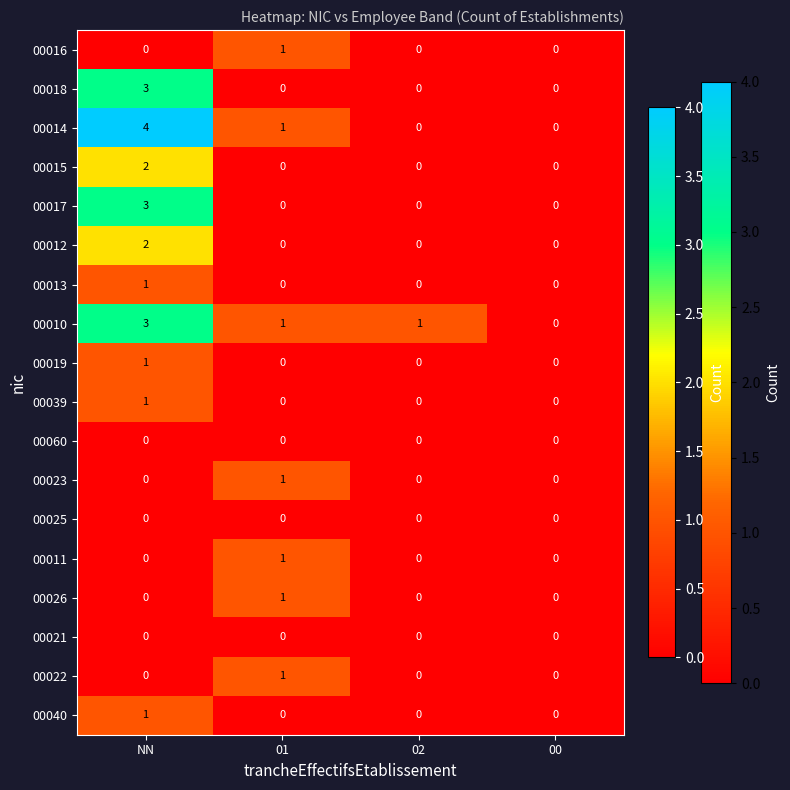

How many categories are shown in the chart?

4